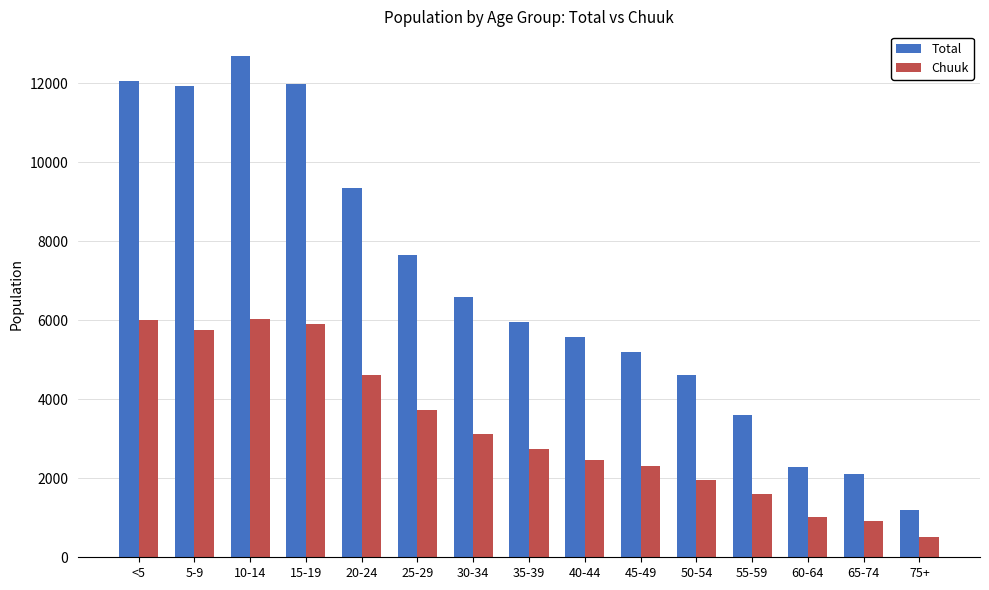

How many data points in Chuuk are less than 2730?

7